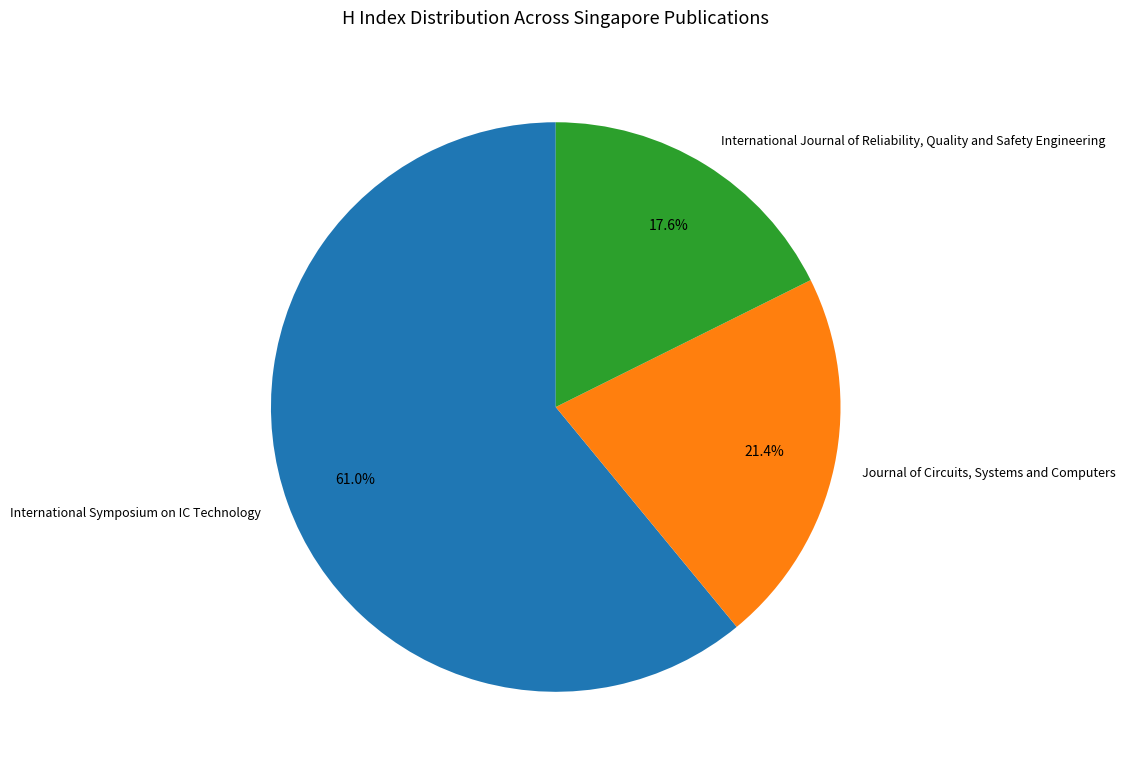

To the nearest percent, what is the combined percentage of International Symposium on IC Technology and Journal of Circuits, Systems and Computers?

82%